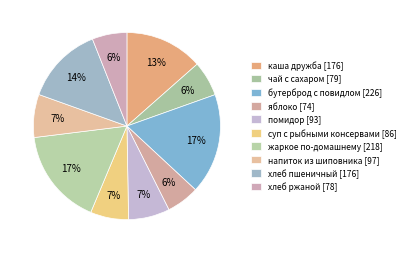

Combined, do хлеб ржаной and каша дружба account for over 50%?

No